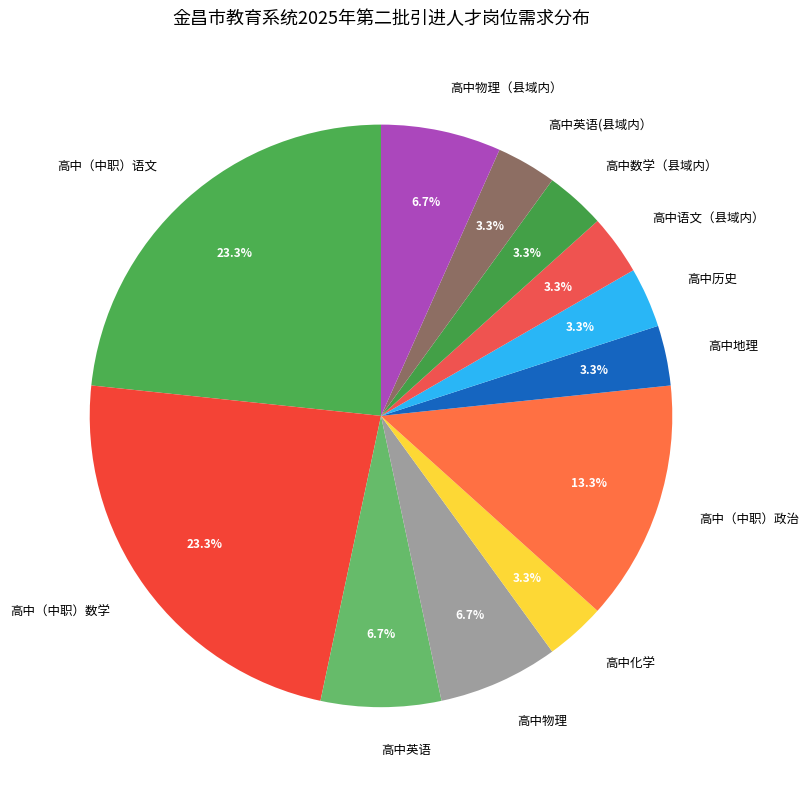

To the nearest percent, what is the difference between the largest and smallest slice percentages?

20%